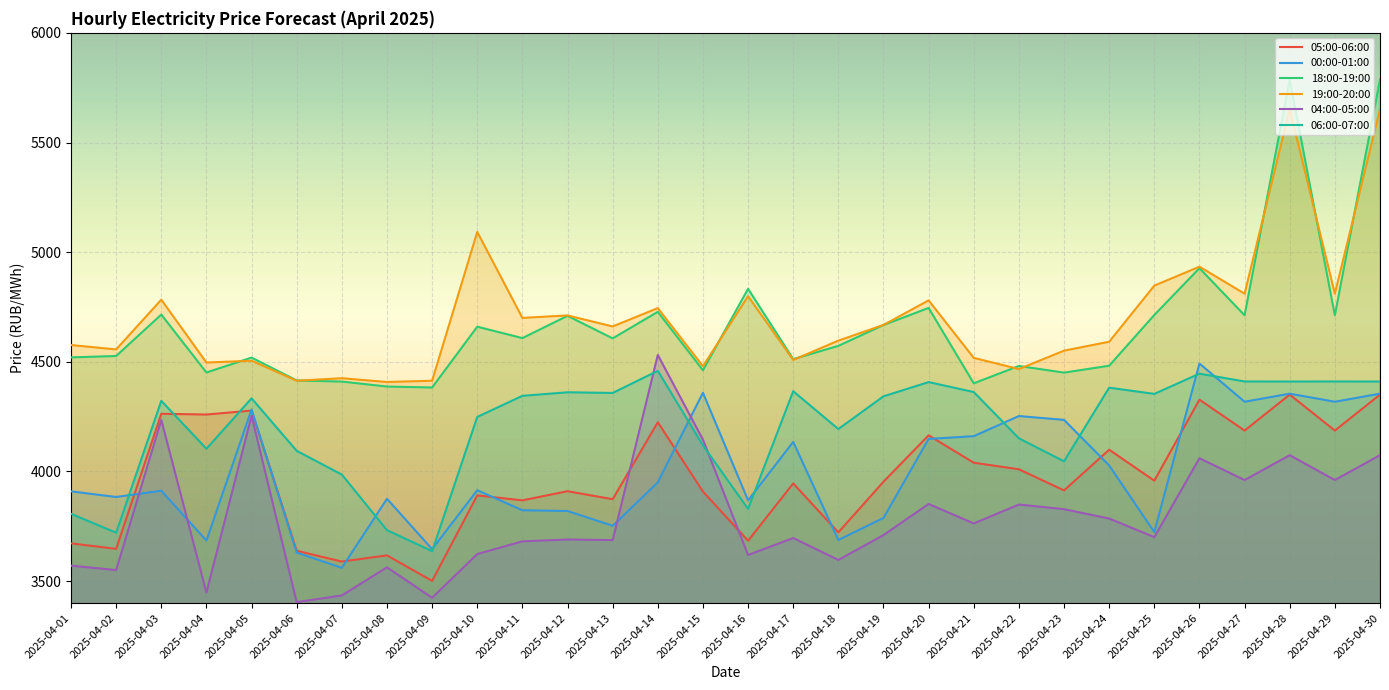

Which label corresponds to the largest value in the chart?

2025-04-28